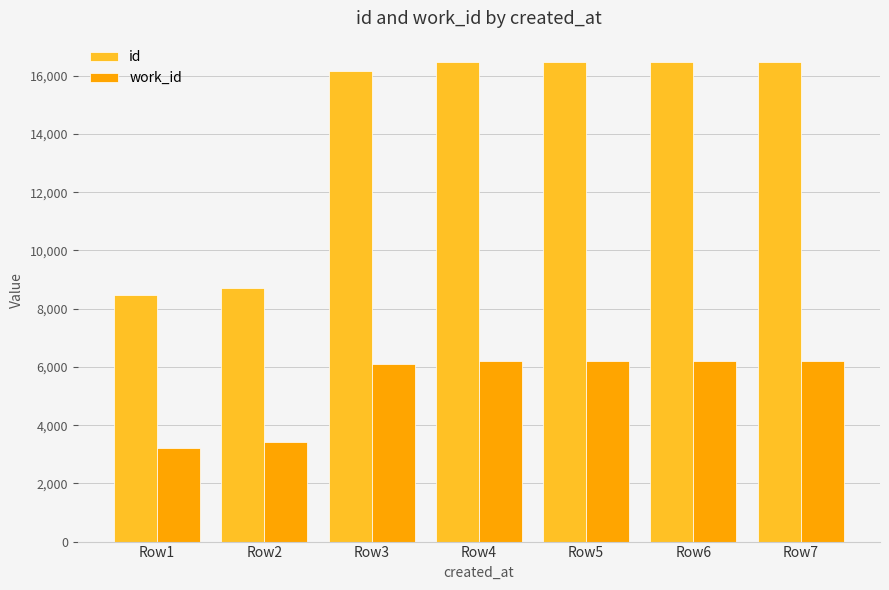

How many data points in id are less than 16461?

3